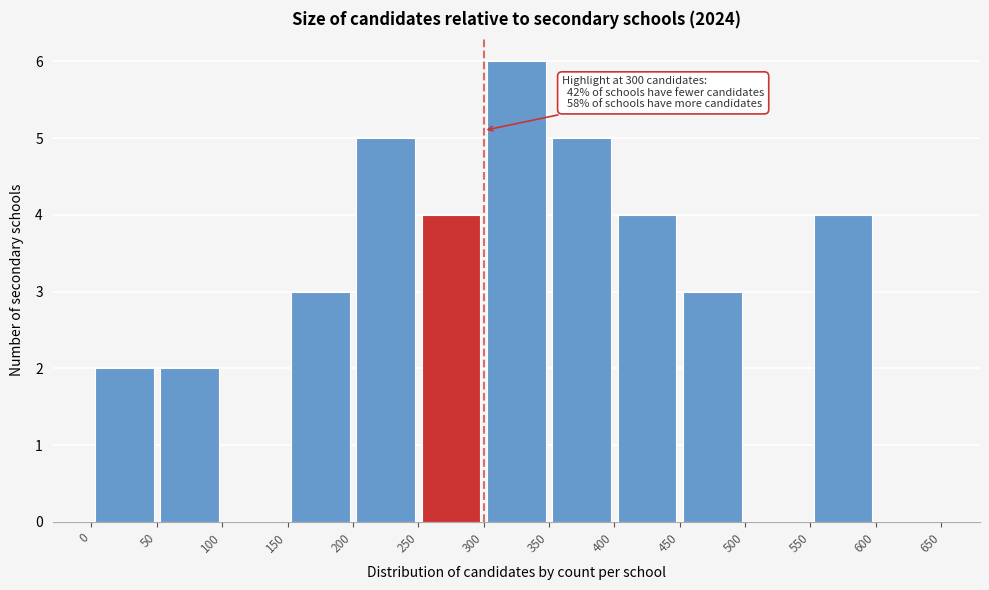

Which range on the x-axis has the tallest bar?

300 to 350